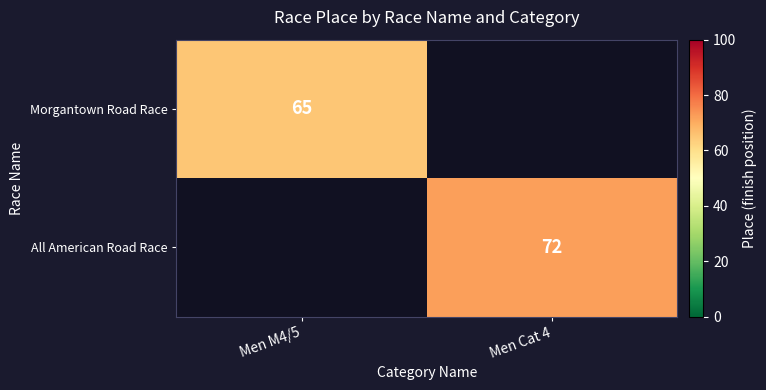

How many series are shown in this chart?

2